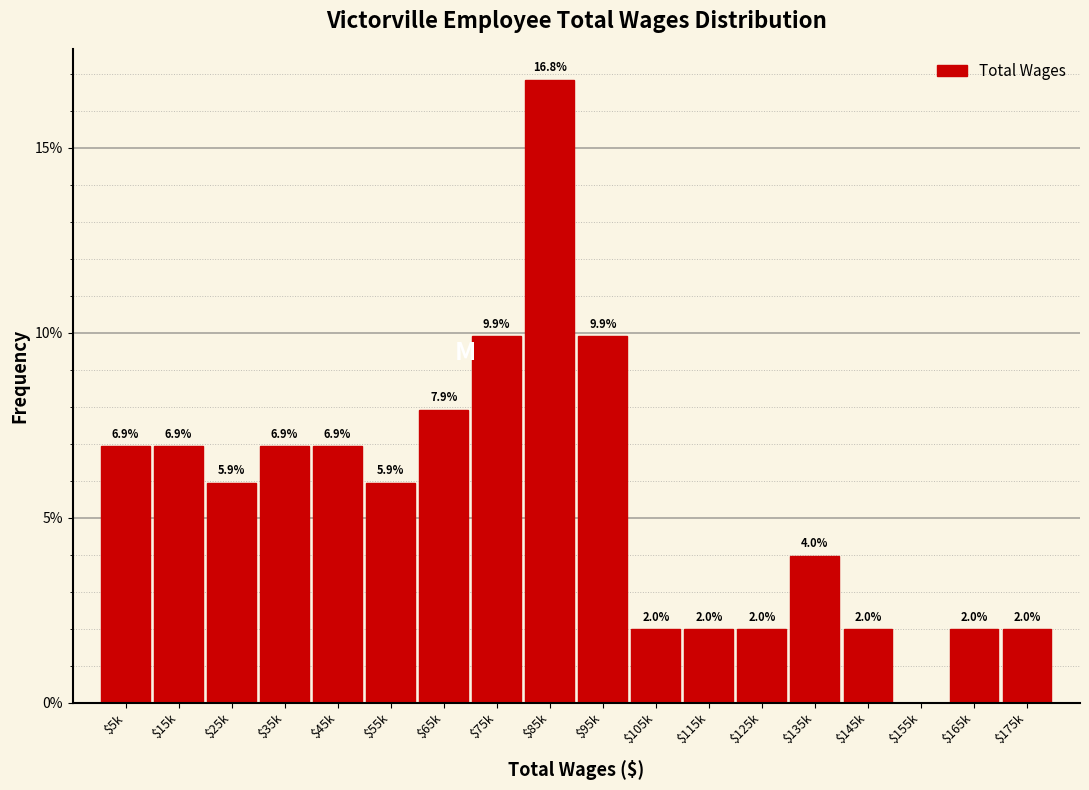

What is the greatest value displayed?

16.8